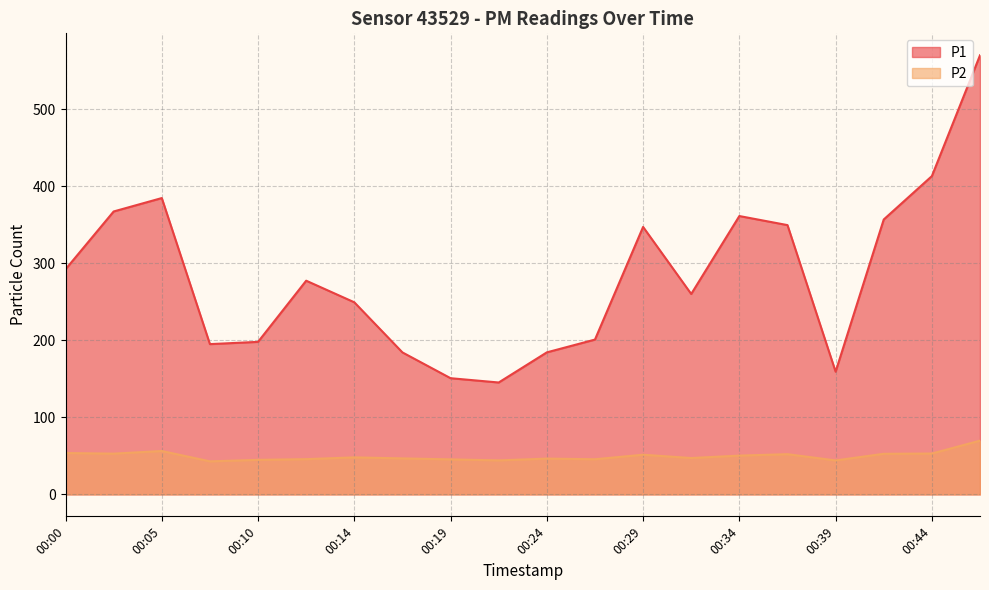

True or false: P1 has more than 0 points higher than both neighbors.

True